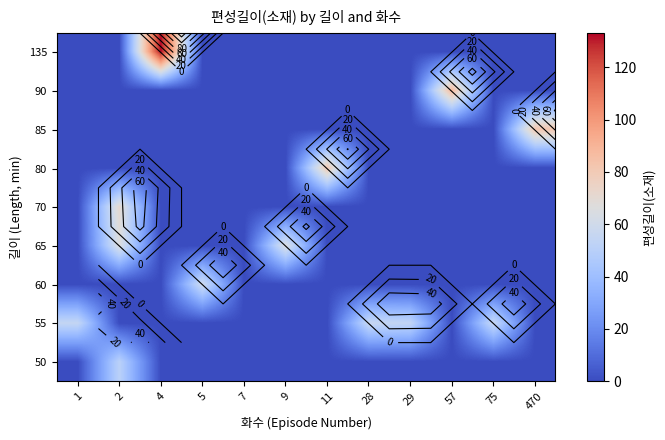

How many categories are shown in the chart?

12